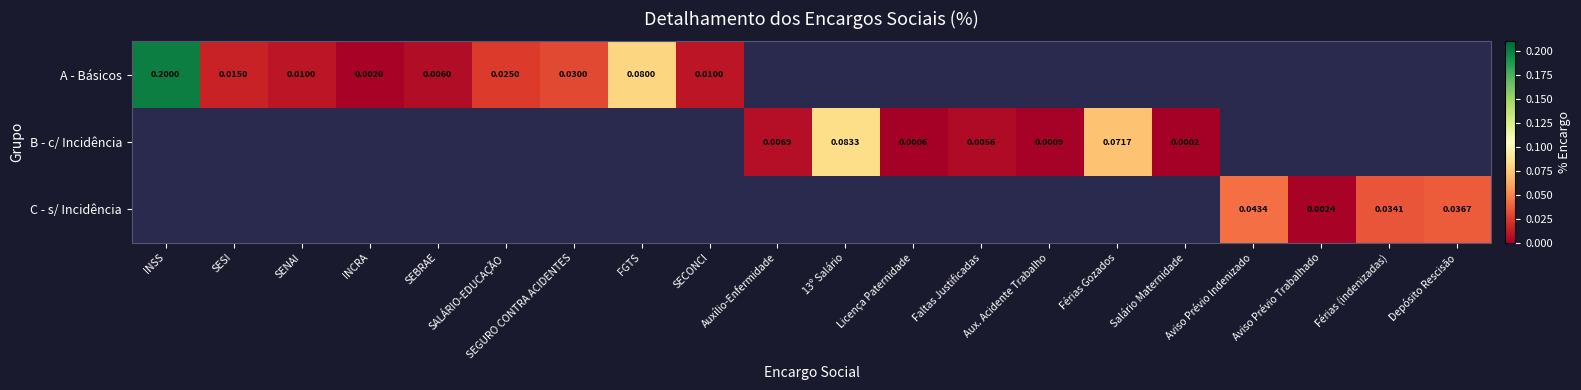

Is the value of C - s/ Incidência at Aviso Prévio Trabalhado greater than the value of B - c/ Incidência at Auxílio-Enfermidade?

No